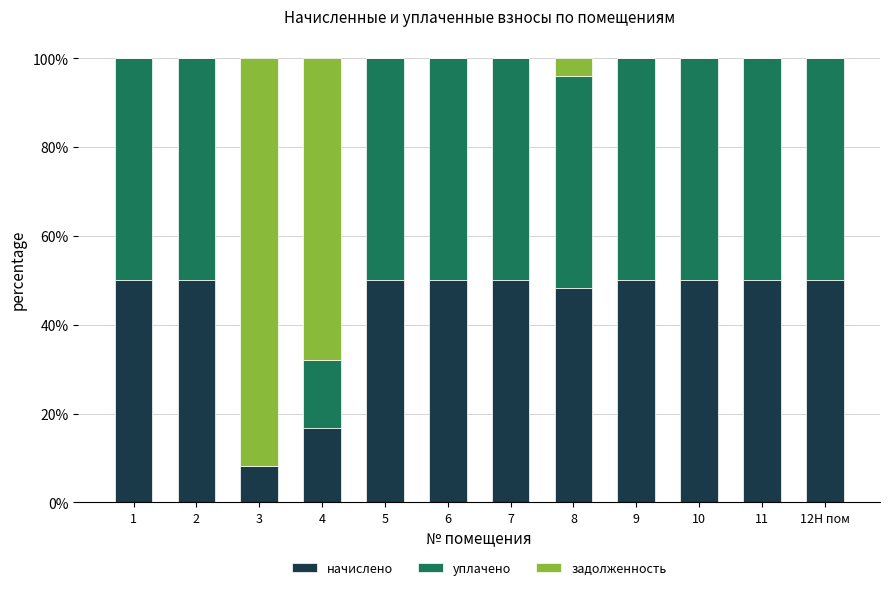

What is the sum of all начислено values?

523.1